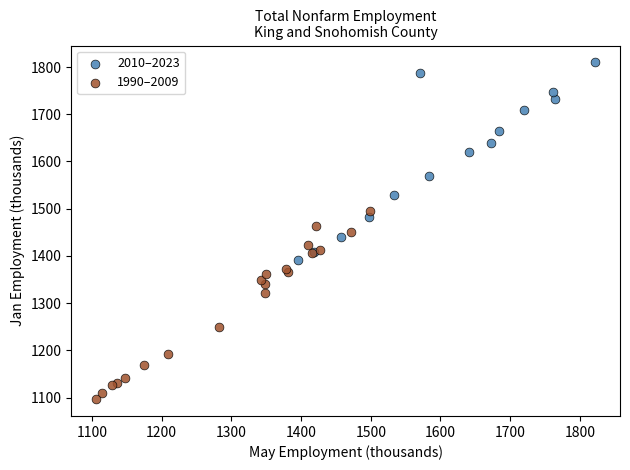

Which series has the largest Y range (max minus min)?

2010–2023